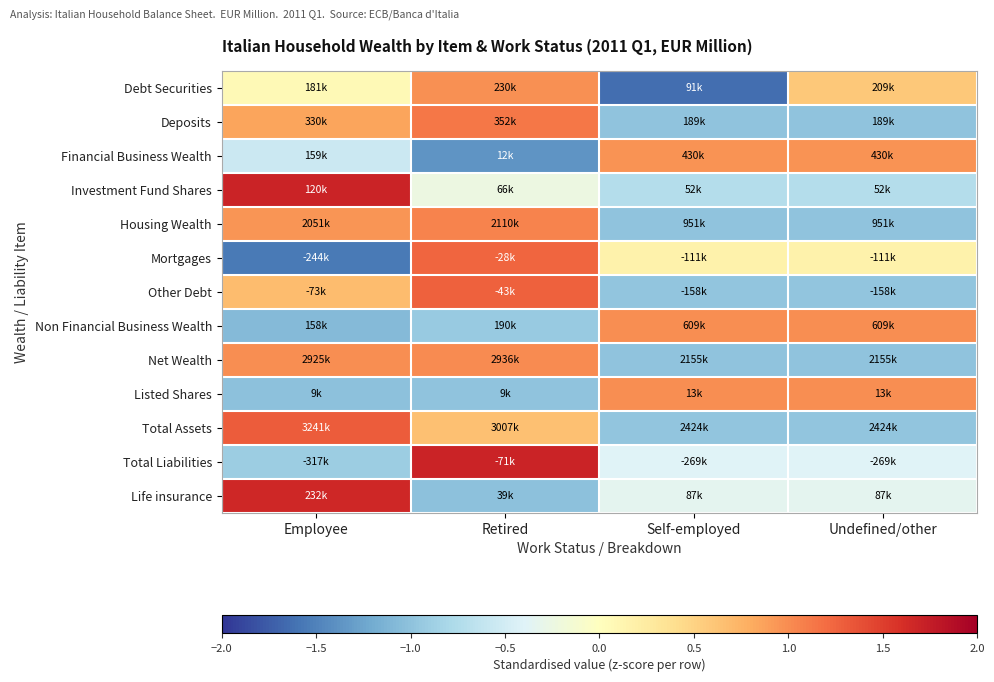

Rank the series at Retired from highest to lowest value.

Total Liabilities, Other Debt, Mortgages, Deposits, Housing Wealth, Net Wealth, Debt Securities, Total Assets, Investment Fund Shares, Non Financial Business Wealth, Listed Shares, Life insurance, Financial Business Wealth